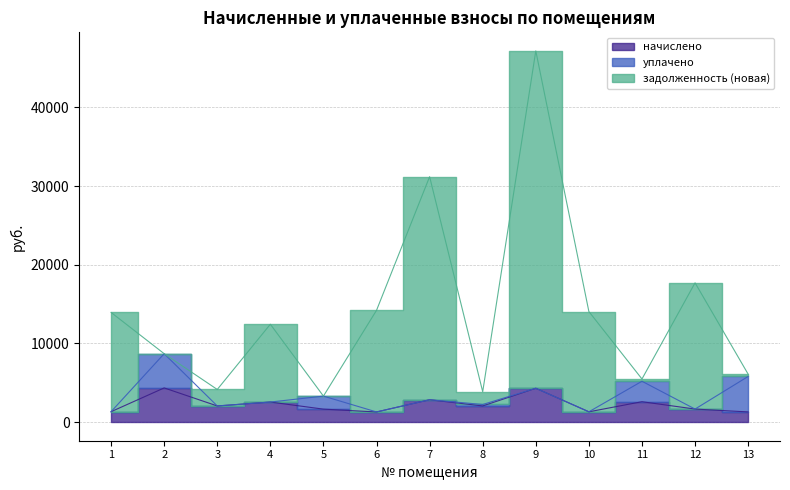

True or false: начислено and задолженность (новая) cross at least once.

False